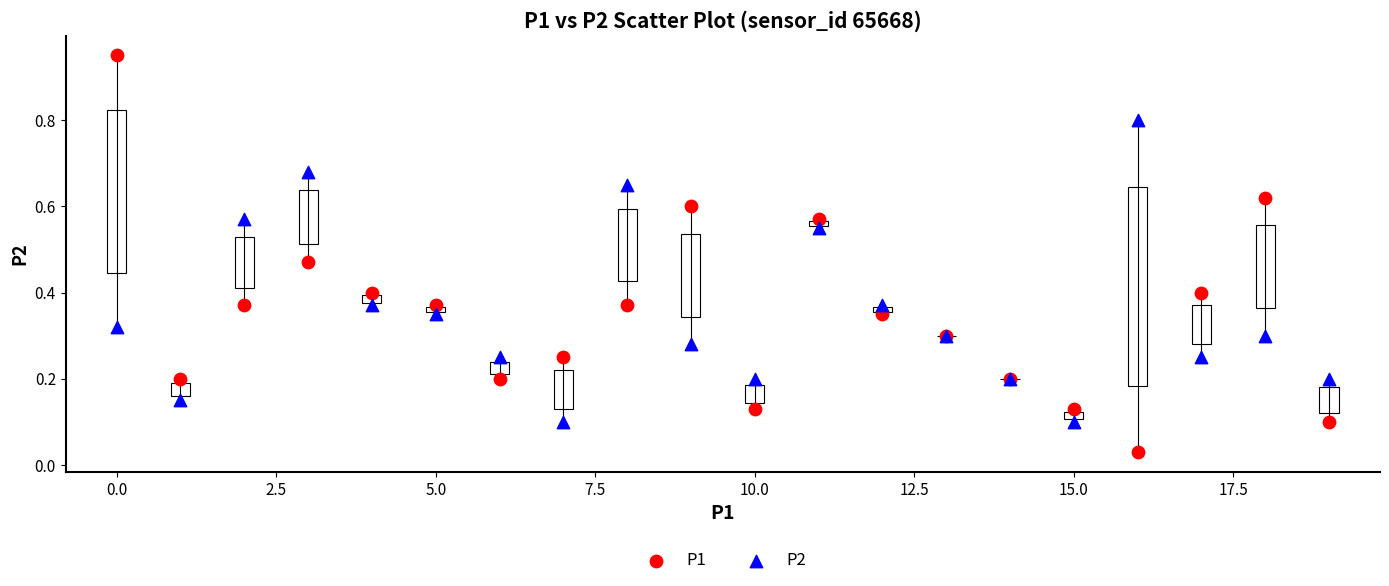

Which series contains the highest Y value?

P1